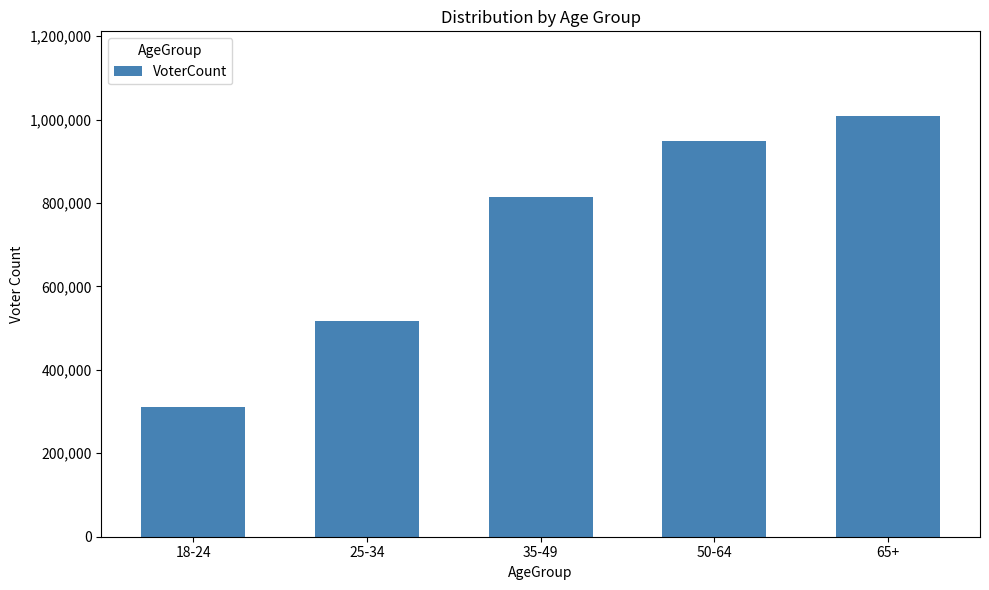

What is the label of the 4th bar from the right?

25-34